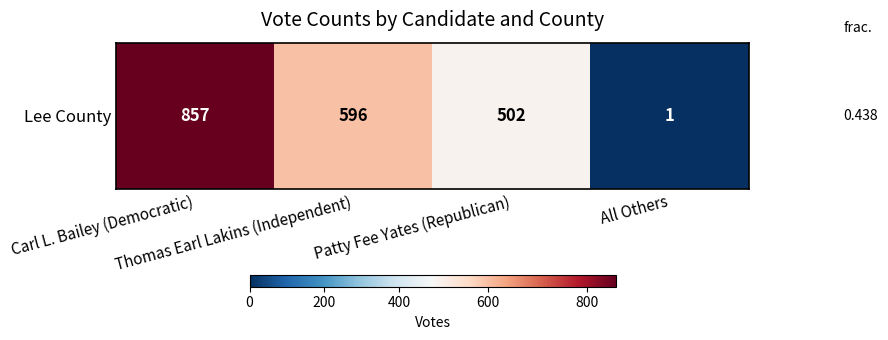

What is the smallest value displayed?

1